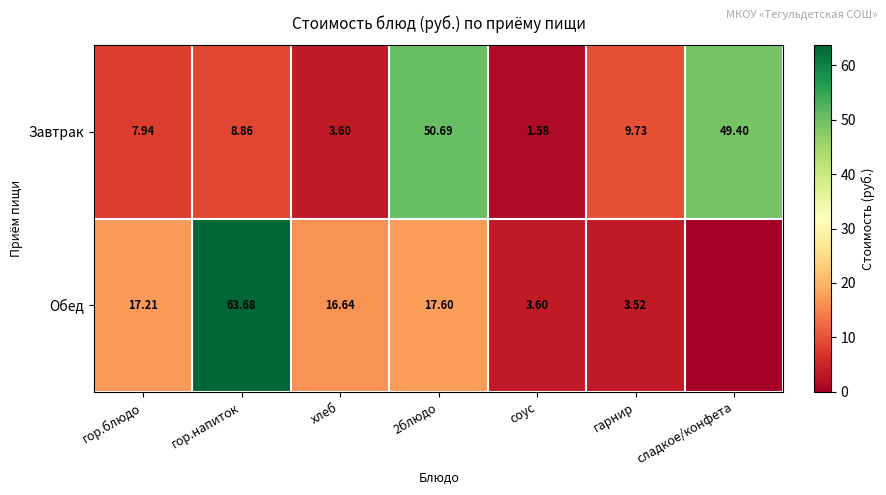

The Завтрак series shows 49.4 at сладкое/конфета. True or false?

True